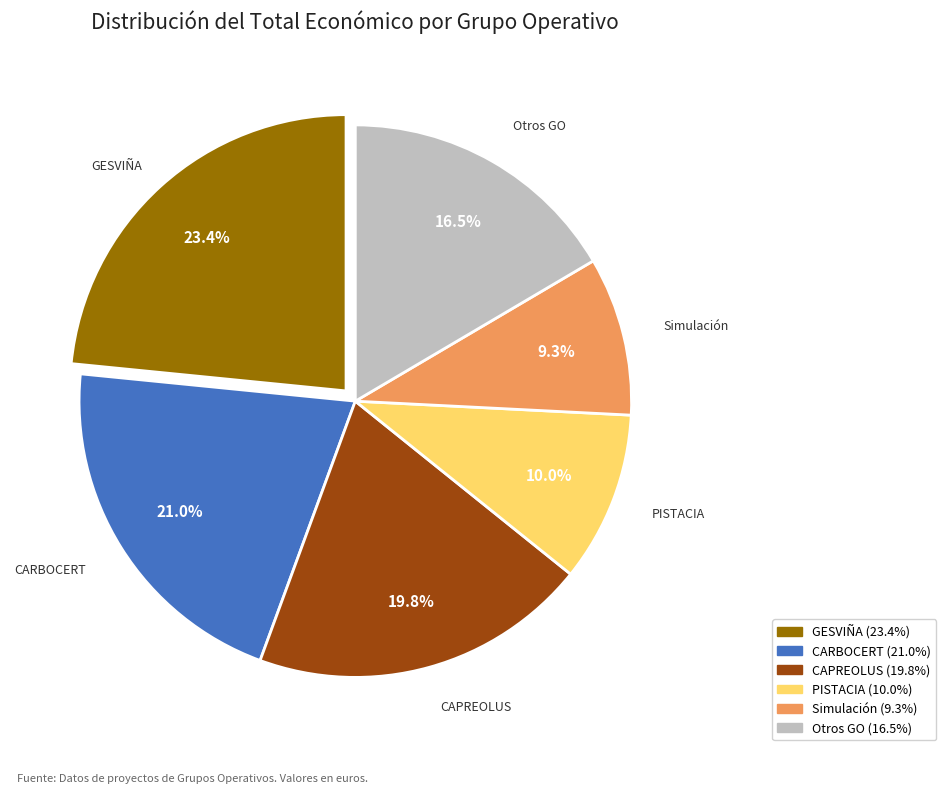

How many segments does this pie chart have?

6